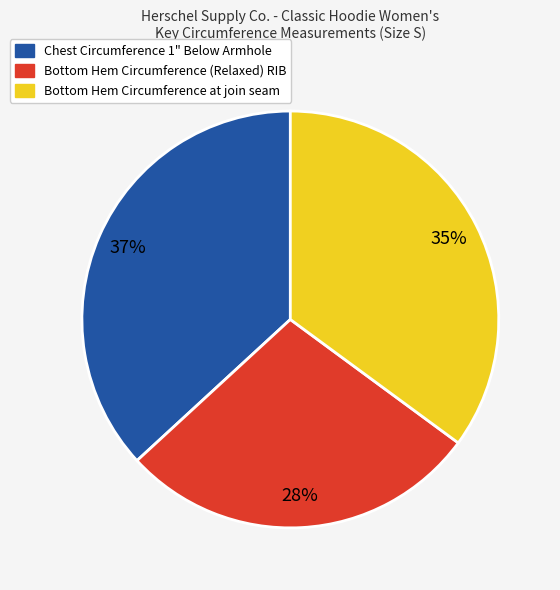

Count the number of slices in the pie.

3